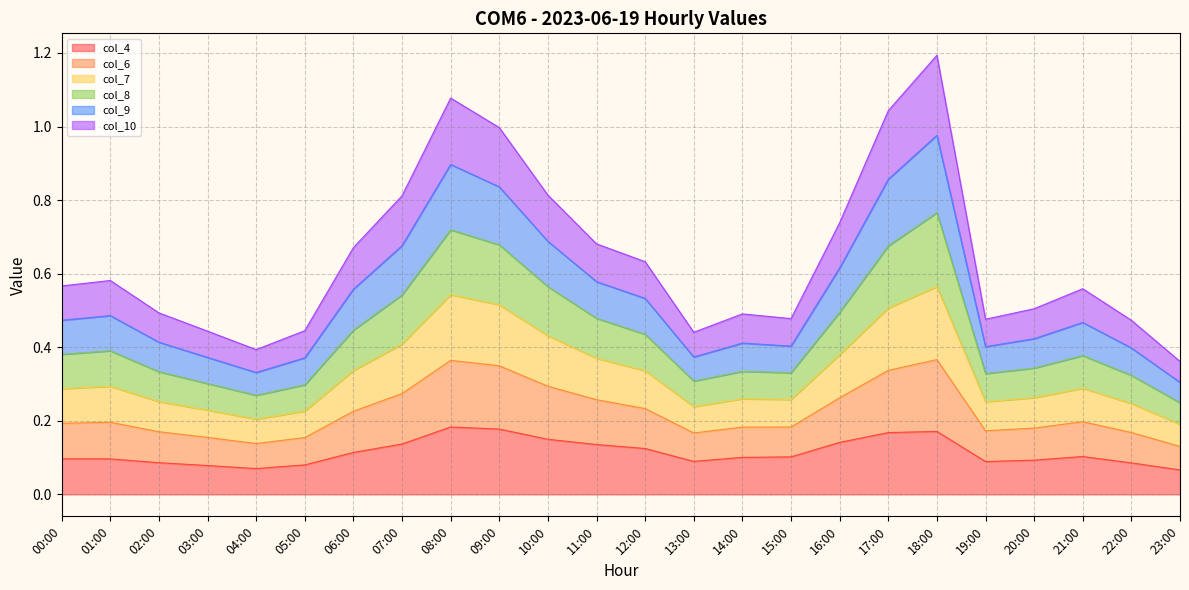

Is it true that col_4 equals 0.0 at 21:00?

False